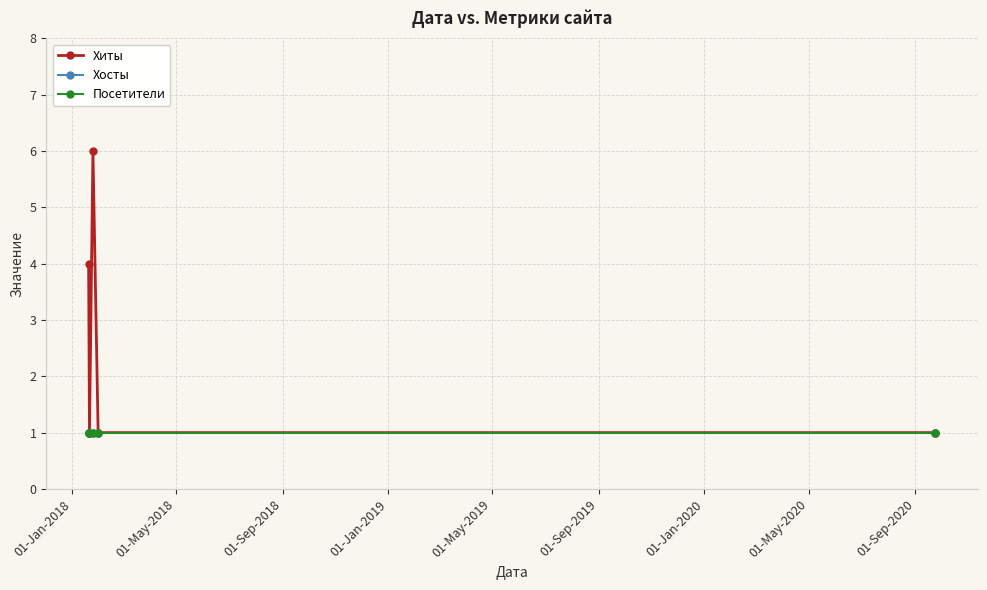

What is the sum of all Хосты values?

5